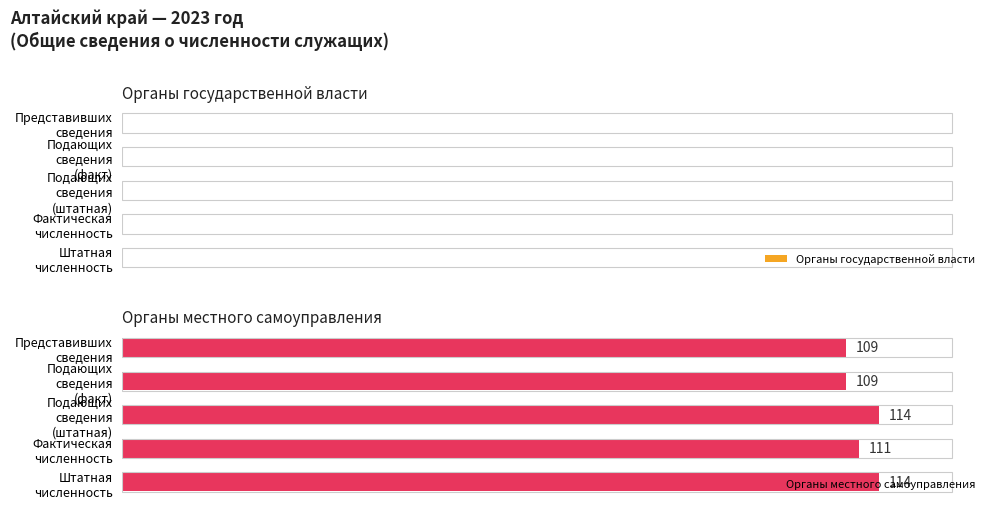

How many values are between 109 and 114?

5